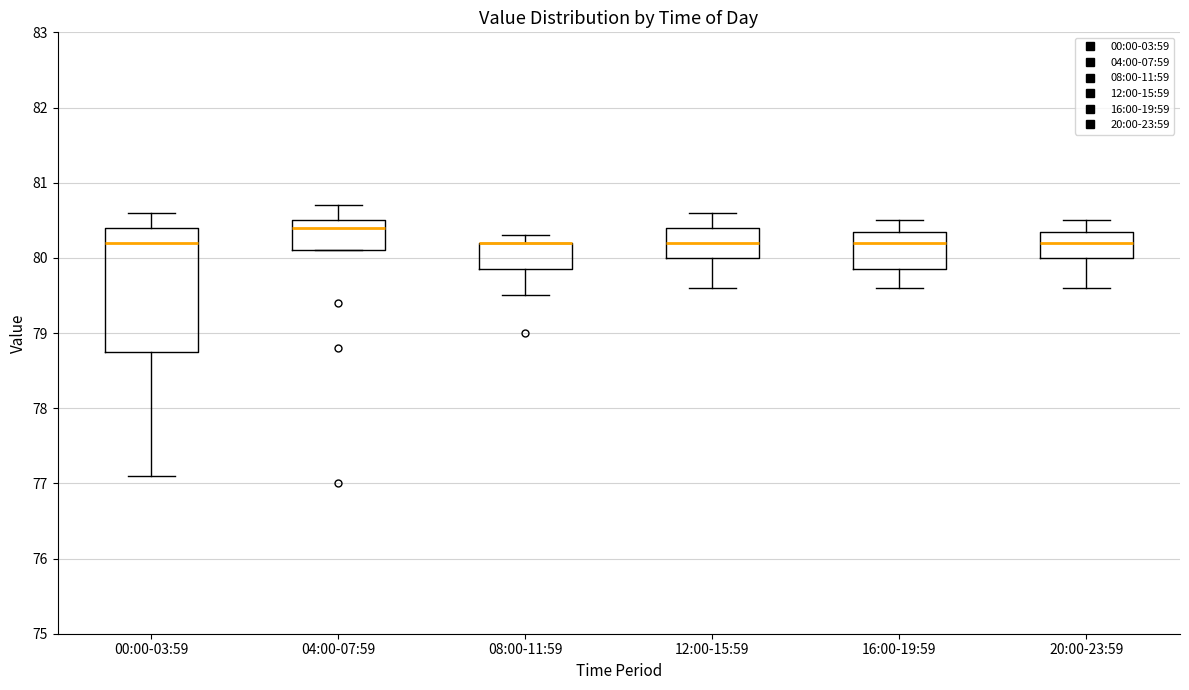

Reading left to right, read every box against the y-axis: the position of its median line, the range the box covers, and the ends of its whiskers. The values are not printed on the chart, so give them approximately, as read against the axis.

00:00-03:59: median 80.2, box 78.8 to 80.4, whiskers 77.1 to 80.6
04:00-07:59: median 80.4, box 80.1 to 80.5, whiskers 80.1 to 80.7
08:00-11:59: median 80.2 (drawn on the box's upper edge), box 79.9 to 80.2, whiskers 79.5 to 80.3
12:00-15:59: median 80.2, box 80.0 to 80.4, whiskers 79.6 to 80.6
16:00-19:59: median 80.2, box 79.9 to 80.4, whiskers 79.6 to 80.5
20:00-23:59: median 80.2, box 80.0 to 80.4, whiskers 79.6 to 80.5